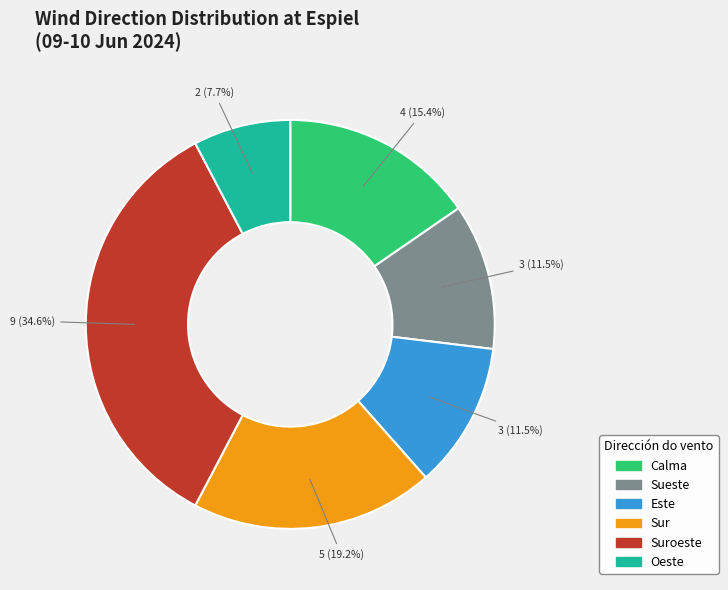

Is there a majority slice in this chart?

No